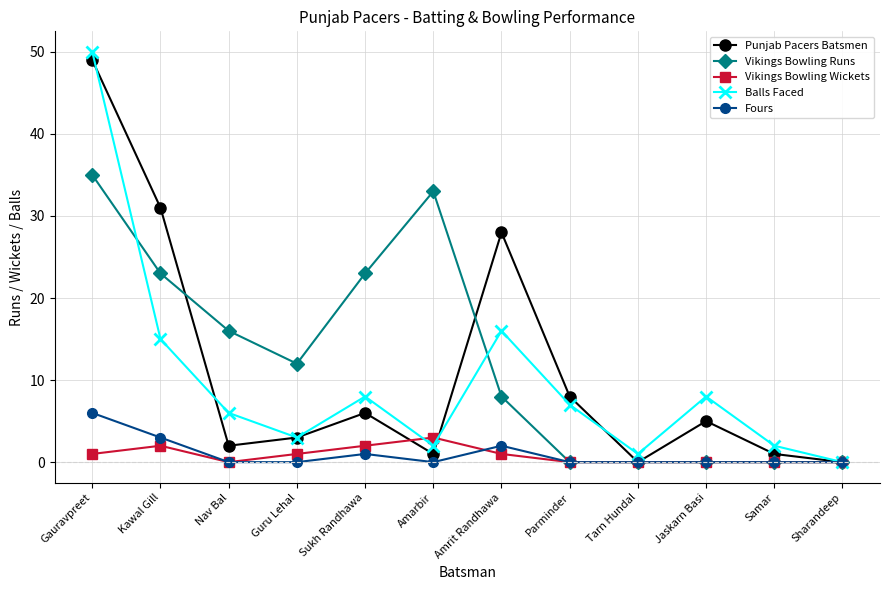

Is it true that Vikings Bowling Runs equals 16 at Guru Lehal?

False